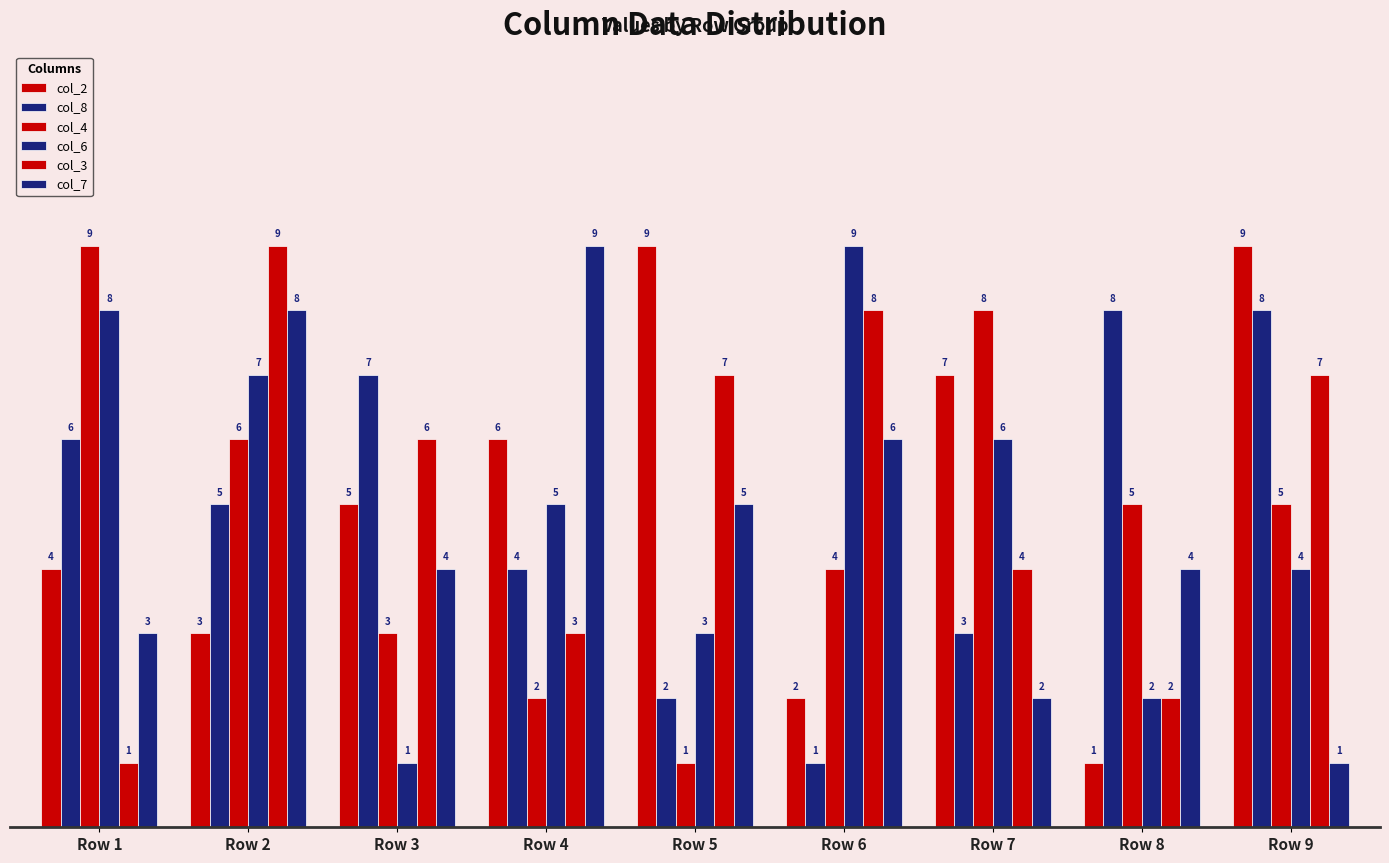

What is the highest value of the col_2 series?

9